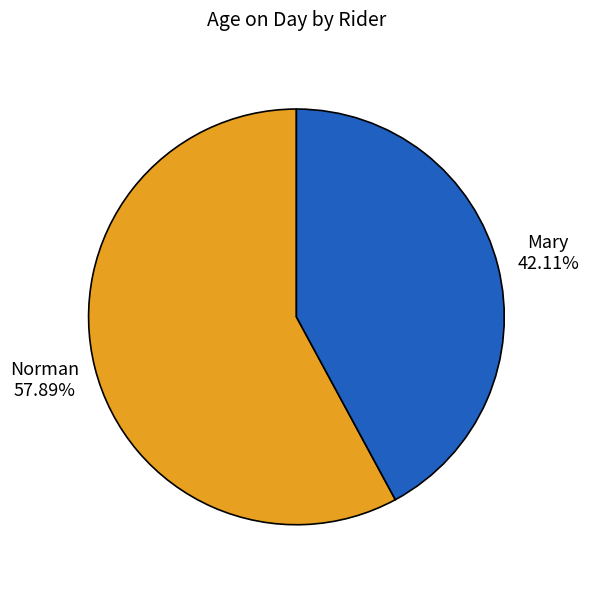

To the nearest percent, what is the average slice percentage?

50%